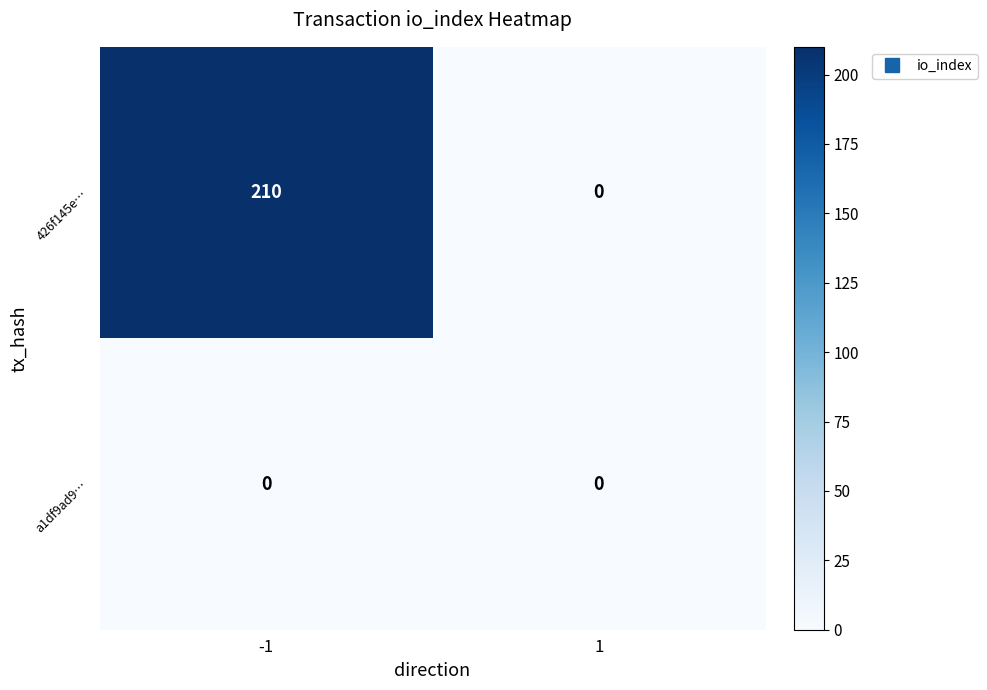

At how many categories does at least one series exceed 94?

1